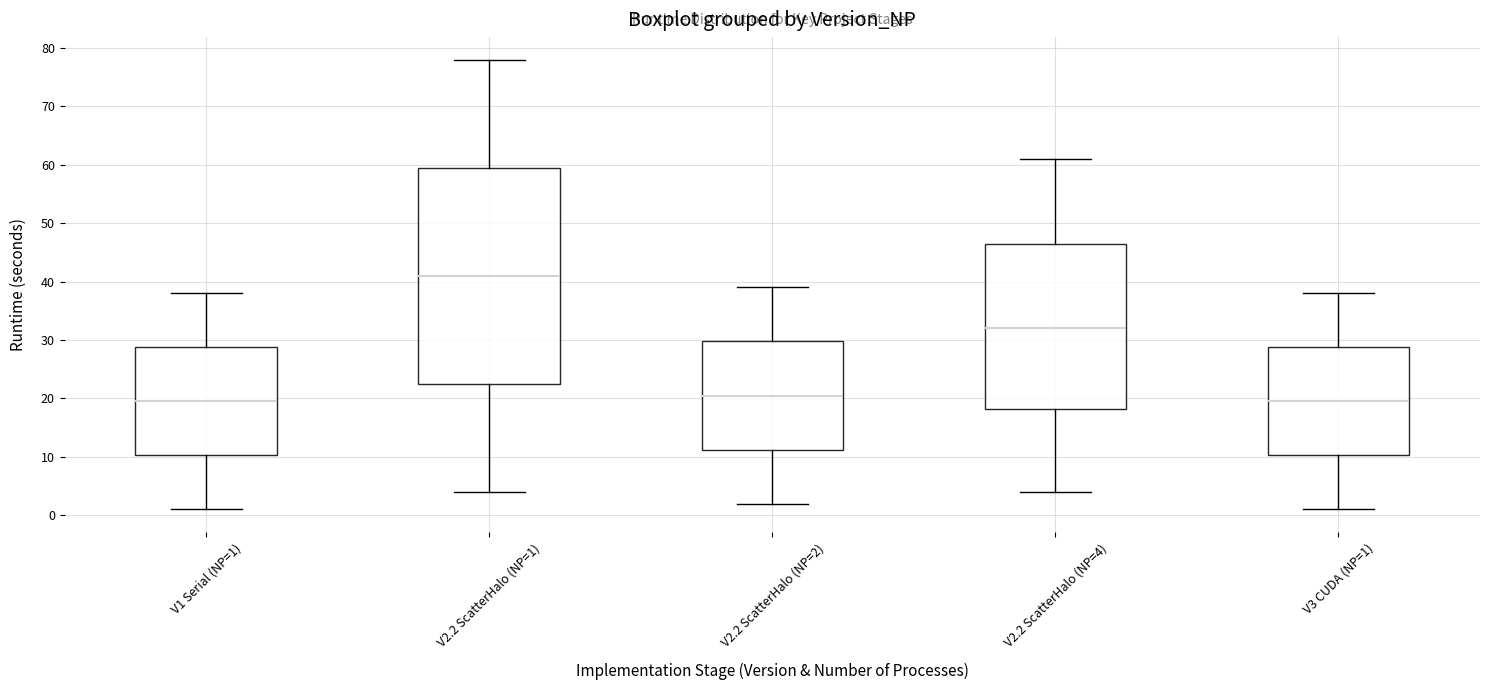

Which box has the highest median line?

V2.2 ScatterHalo (NP=1)